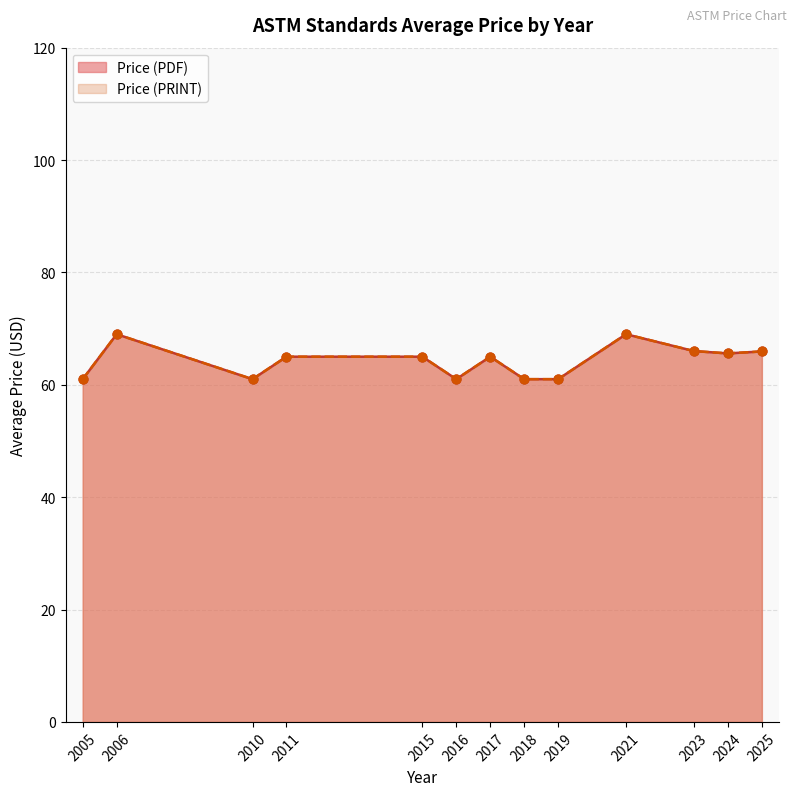

What are all the series names shown in the legend?

Price (PDF), Price (PRINT)